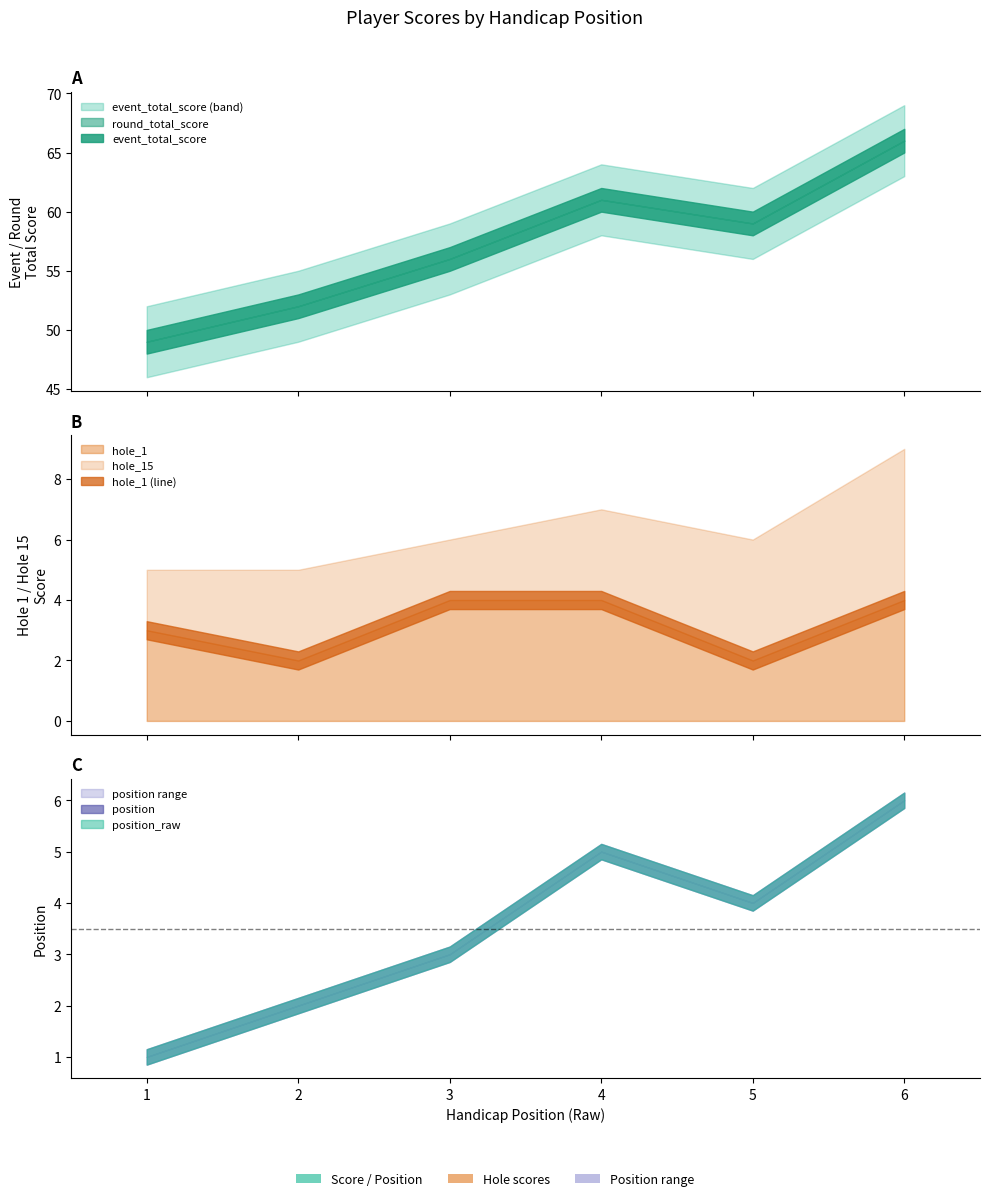

How many lines are shown in the chart?

6